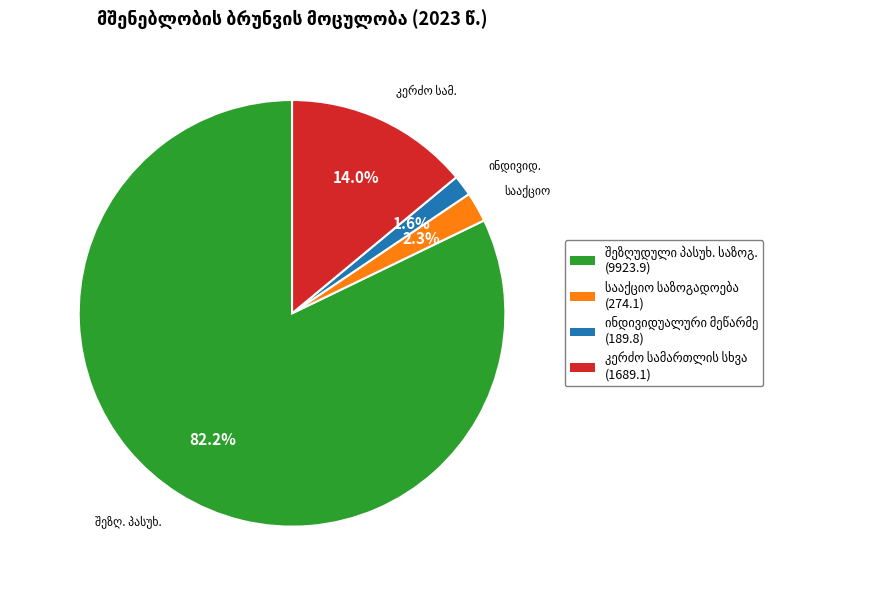

How many slices are in this pie chart?

4